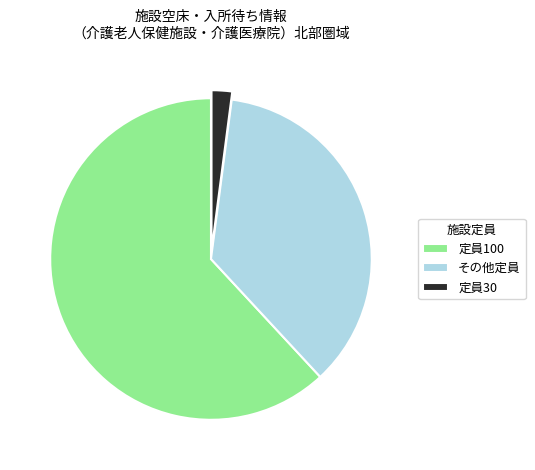

What is the ratio of the value at 定員100 to the value at その他定員?

1.7